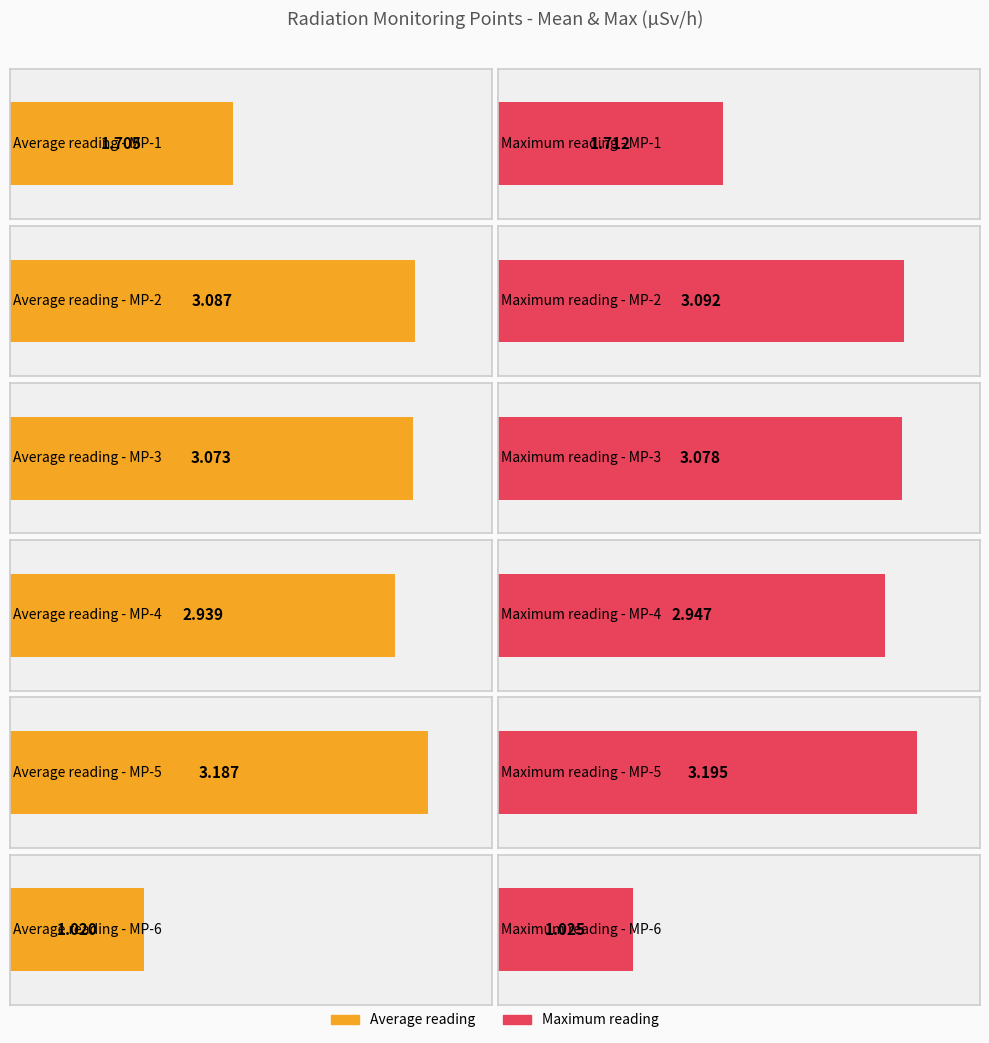

Read the MP-3(uSv/h) value at 33.

3.1